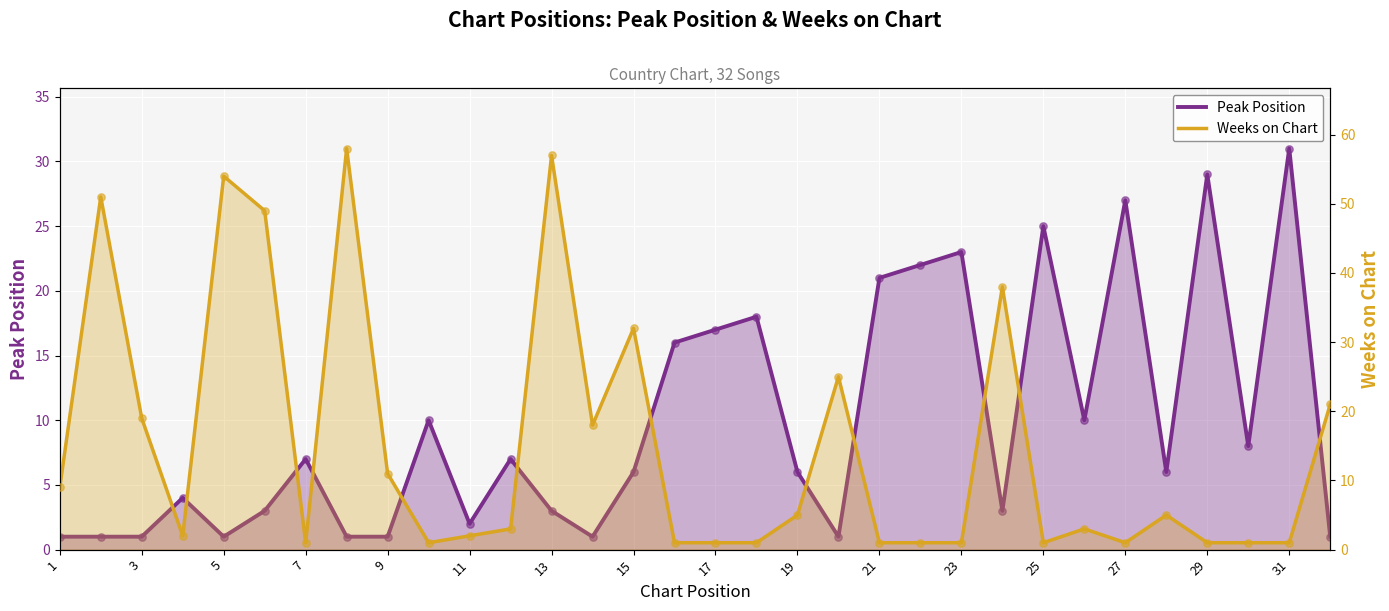

Which series has the largest Y range (max minus min)?

Weeks on Chart